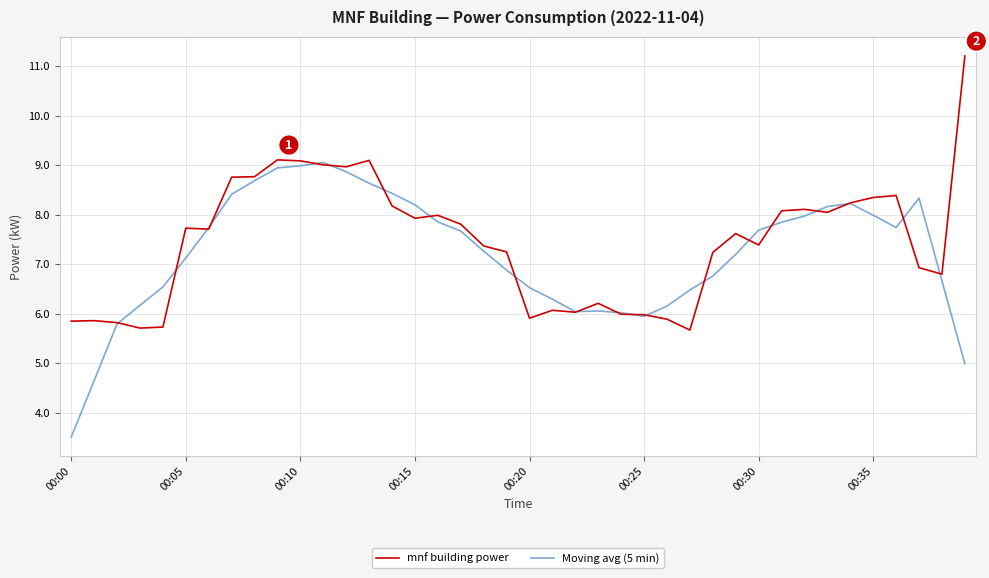

What is the maximum value shown in the chart?

11.2